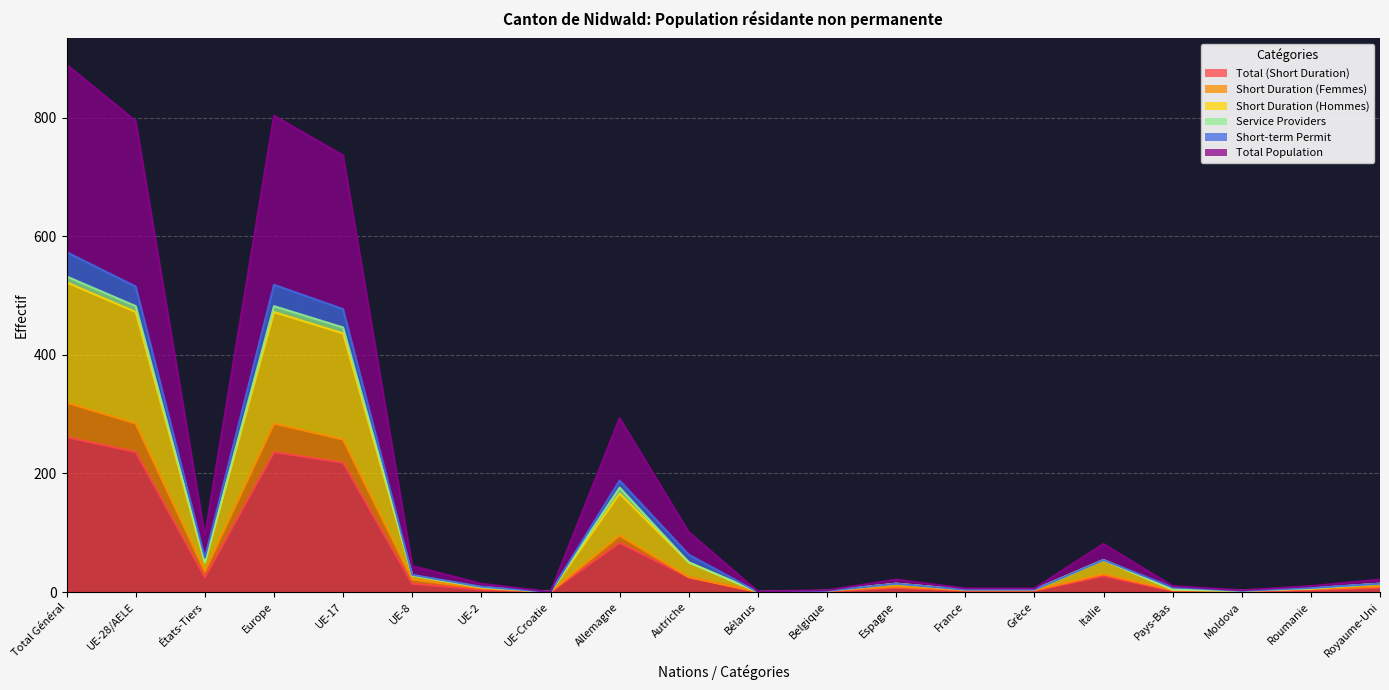

Is the value of Total Population at Bélarus greater than the value of Total (Short Duration) at UE-2?

No